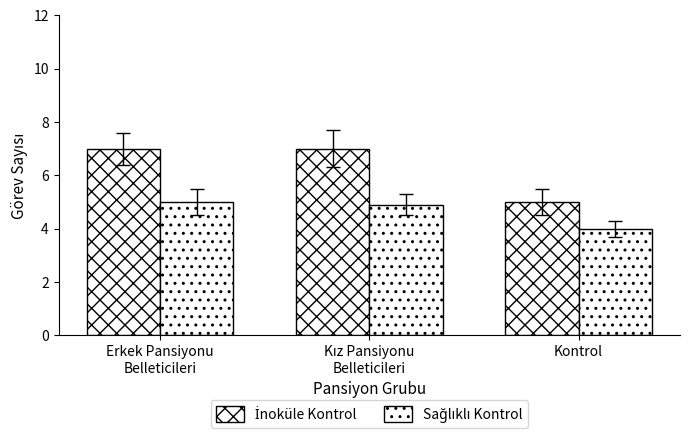

Rank the categories by İnoküle Kontrol value from highest to lowest.

Erkek Pansiyonu
Belleticileri, Kız Pansiyonu
Belleticileri, Kontrol